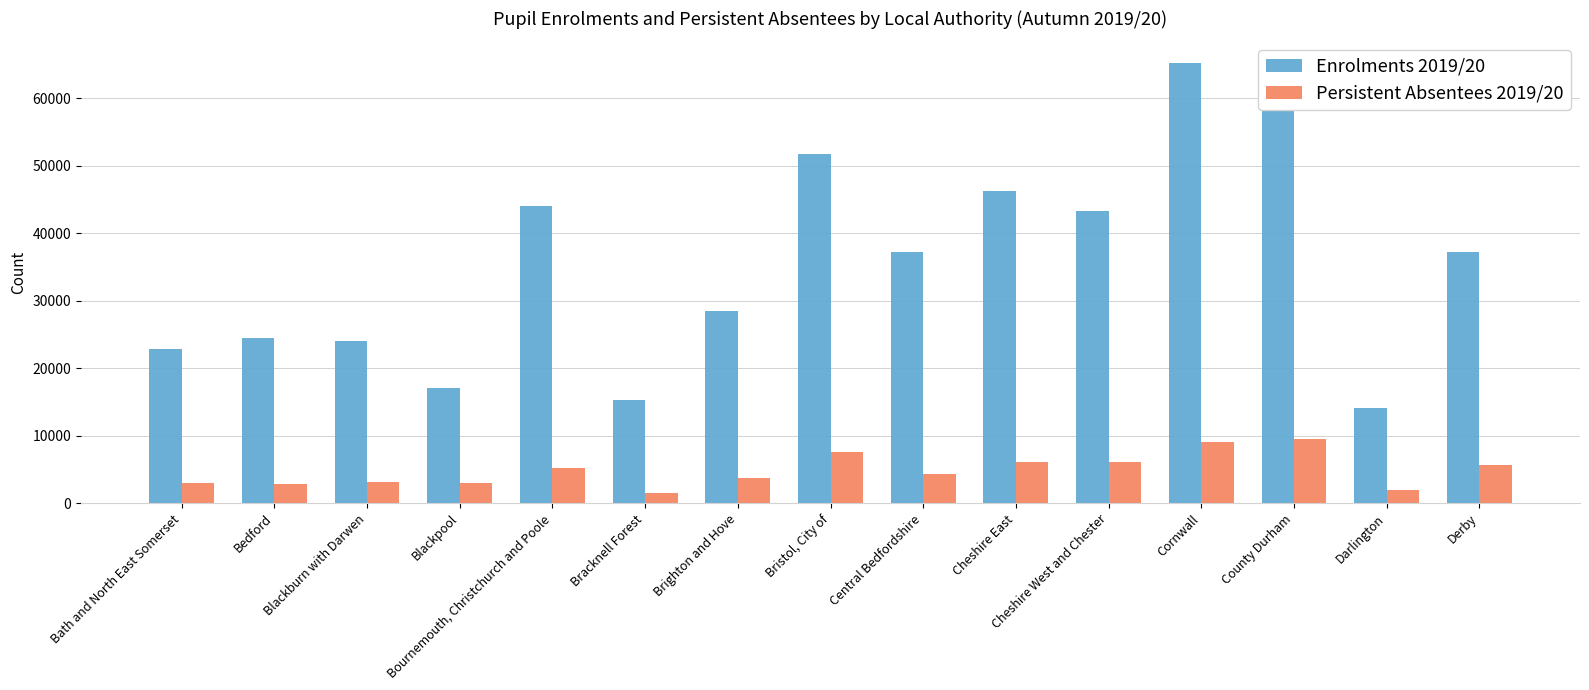

Read the Enrolments 2019/20 value at Cheshire East.

46313